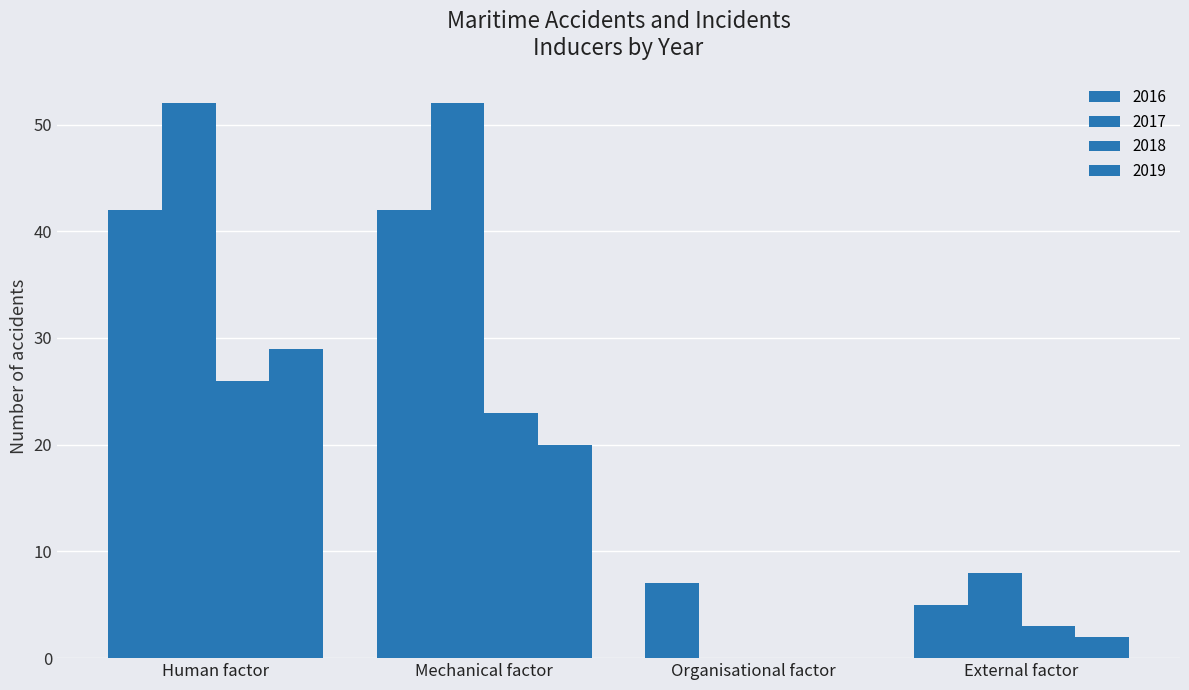

Are the bars horizontal?

No